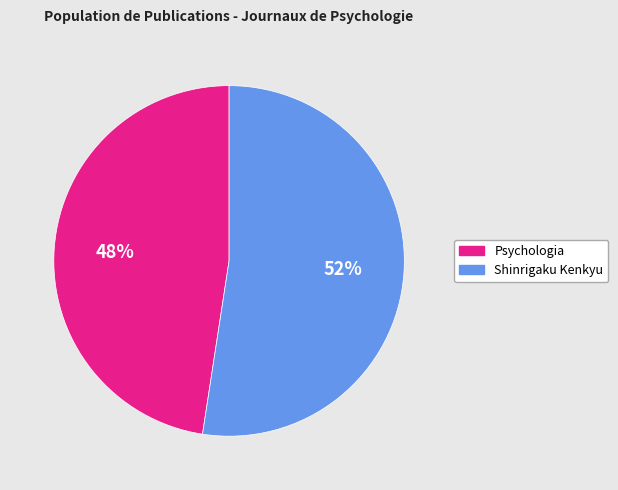

Which slice is the smallest?

Psychologia